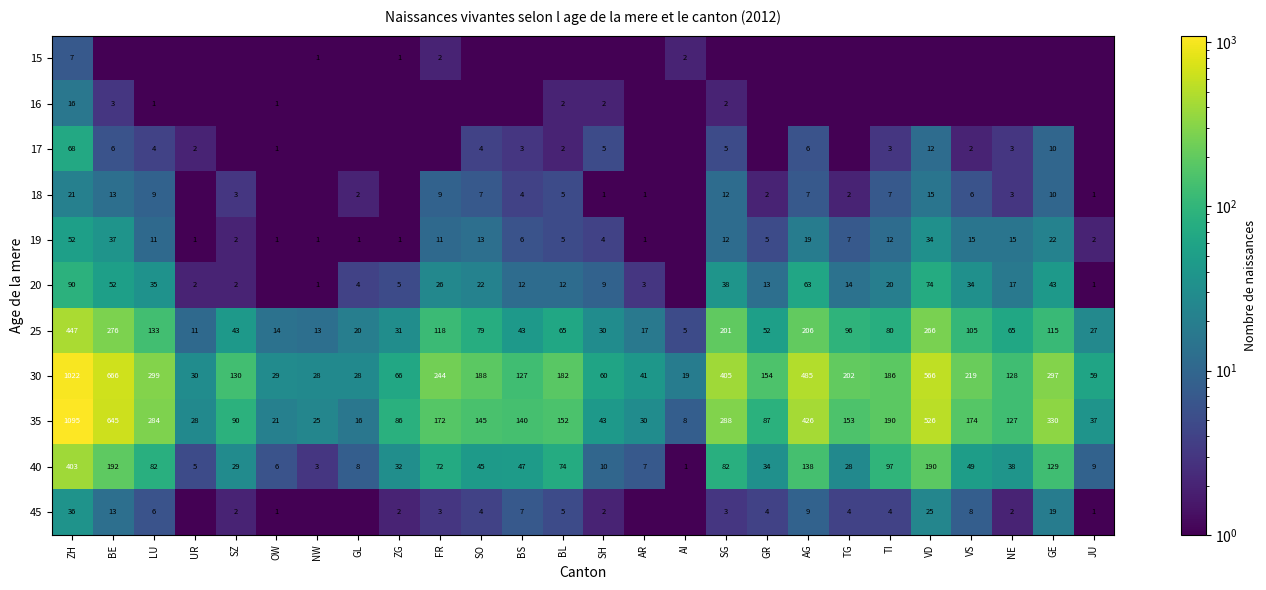

The 45 series shows 2.0 at ZG. True or false?

True